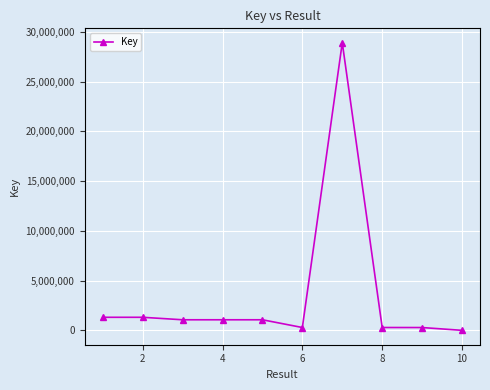

How many lines are shown in the chart?

1